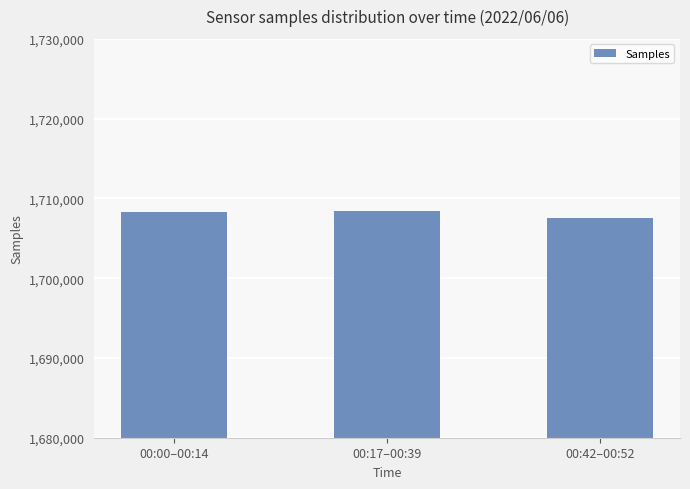

Approximately how many times larger is the value at 00:17–00:39 compared to 00:42–00:52?

1.0